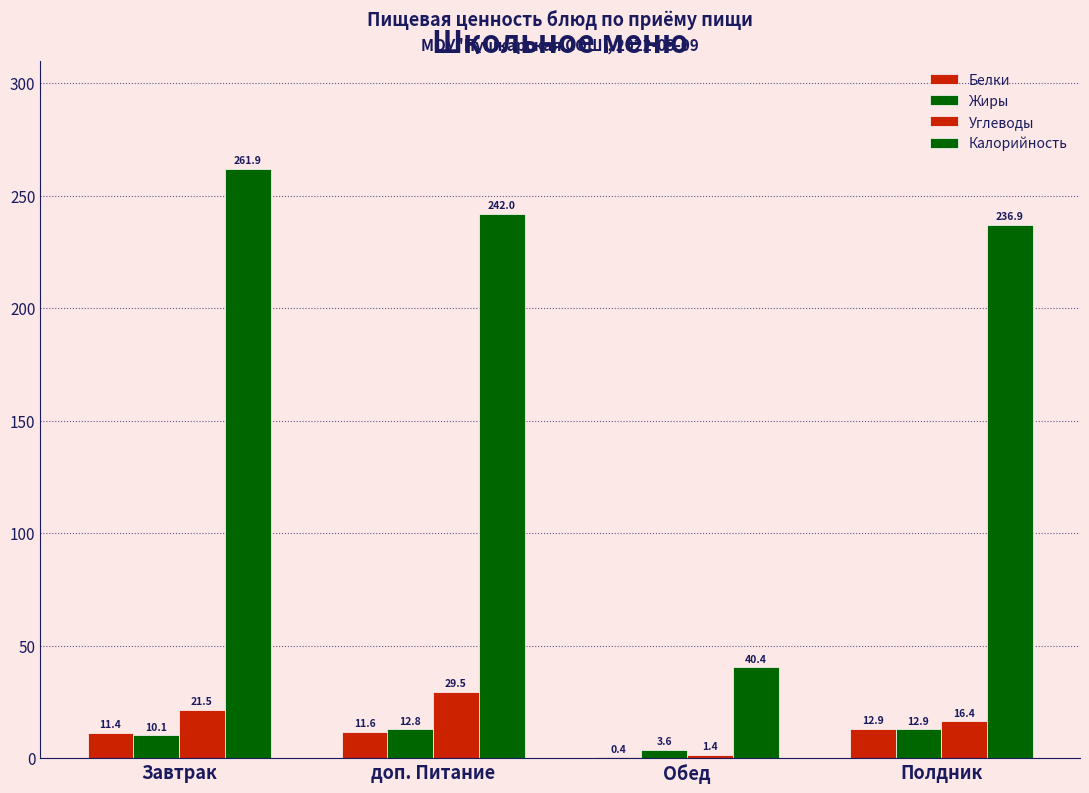

How many groups of bars are there?

4